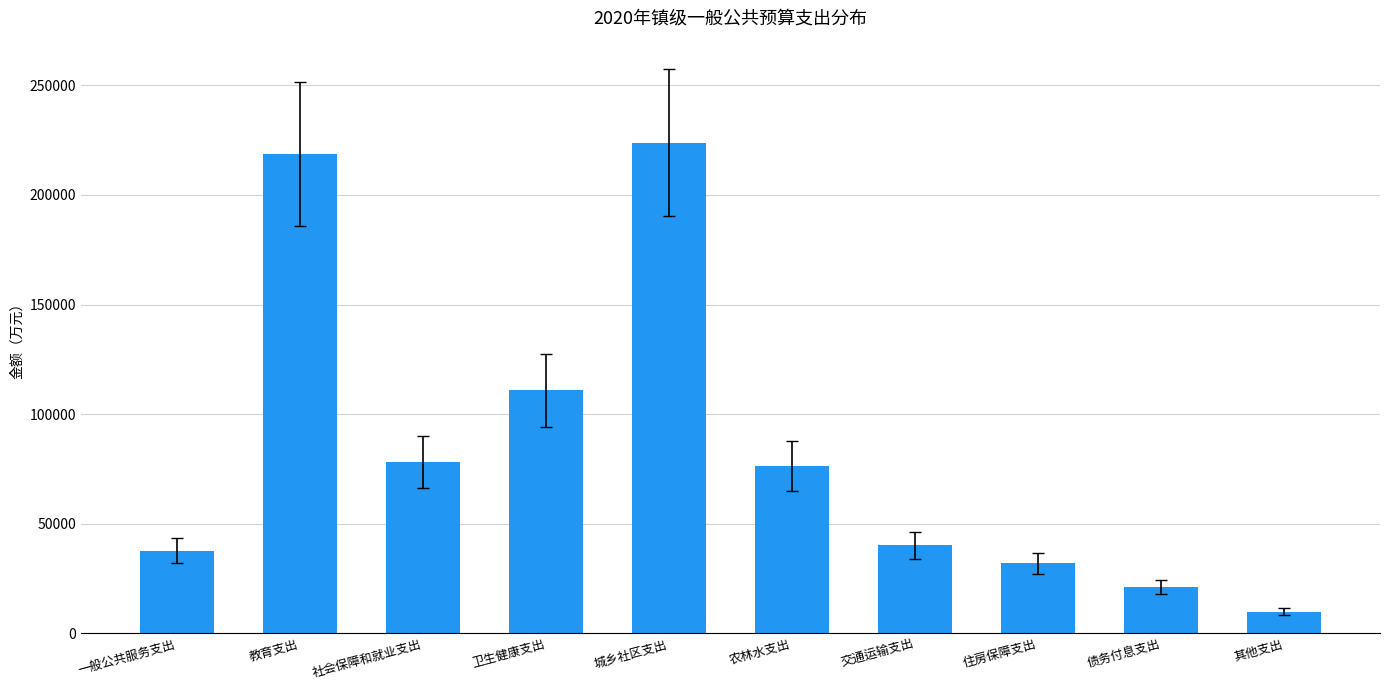

Reading right to left, transcribe all the data shown in this chart.

其他支出=9919	债务付息支出=21131	住房保障支出=31981	交通运输支出=40169	农林水支出=76521	城乡社区支出=223887	卫生健康支出=110875	社会保障和就业支出=78221	教育支出=218712	一般公共服务支出=37679